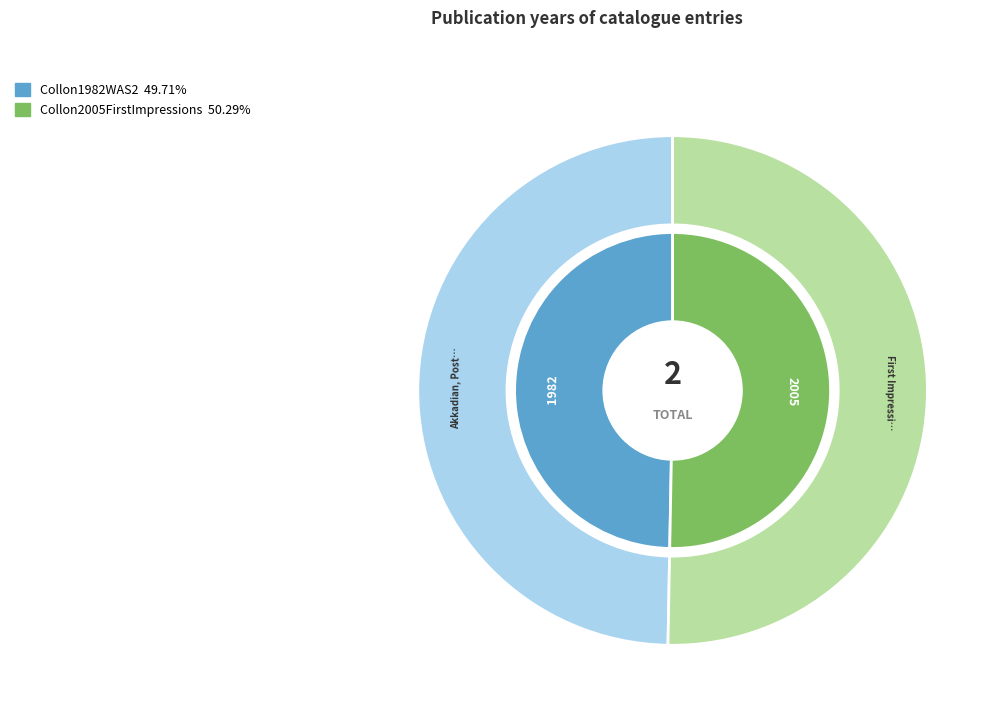

Which has a higher value, Collon1982WAS2 or Collon2005FirstImpressions?

Collon2005FirstImpressions